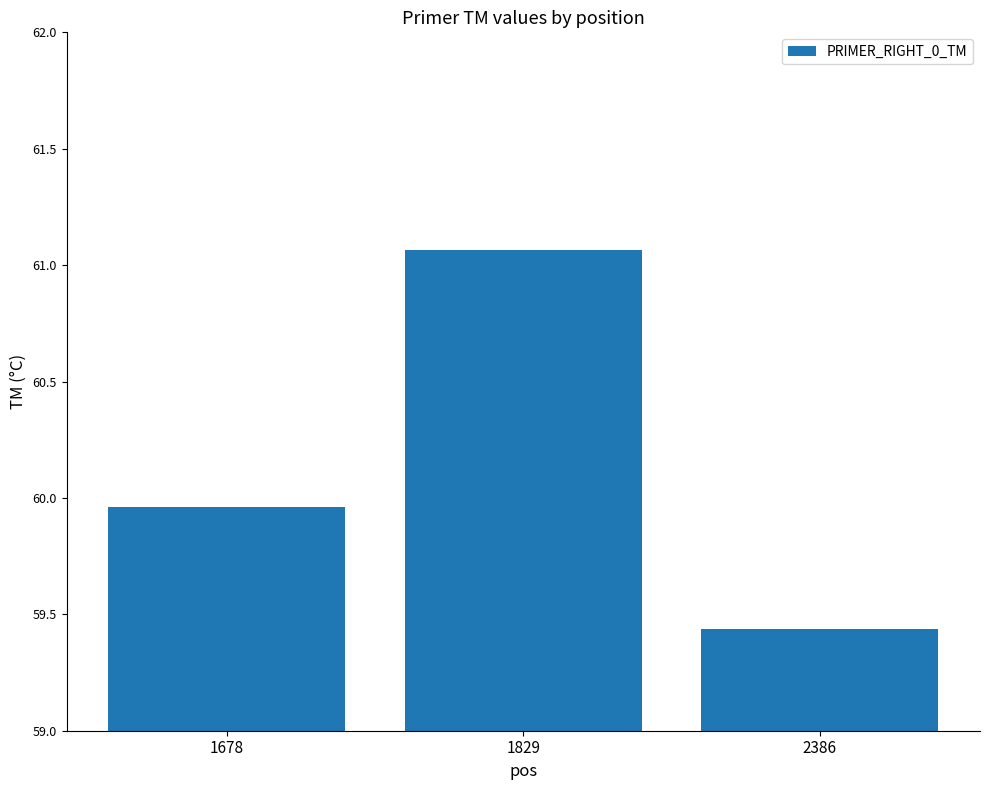

Where is the data nearest to the value 60?

1678